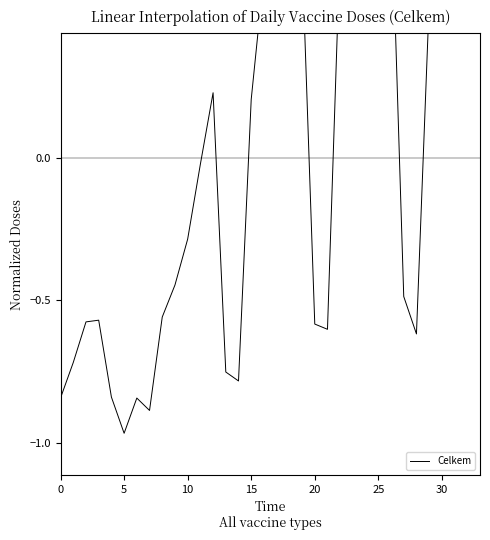

Which has a higher value, 15 or 20?

15